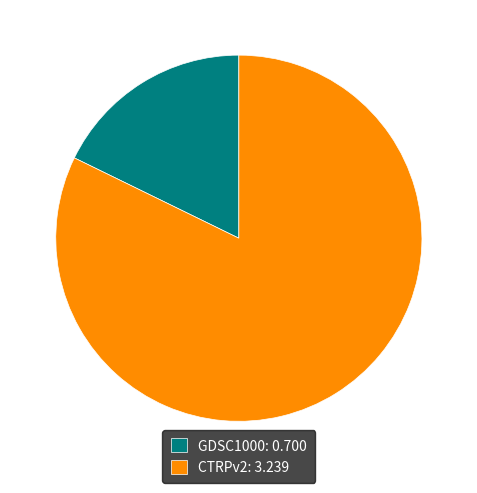

Which slice represents more than half of the pie?

CTRPv2